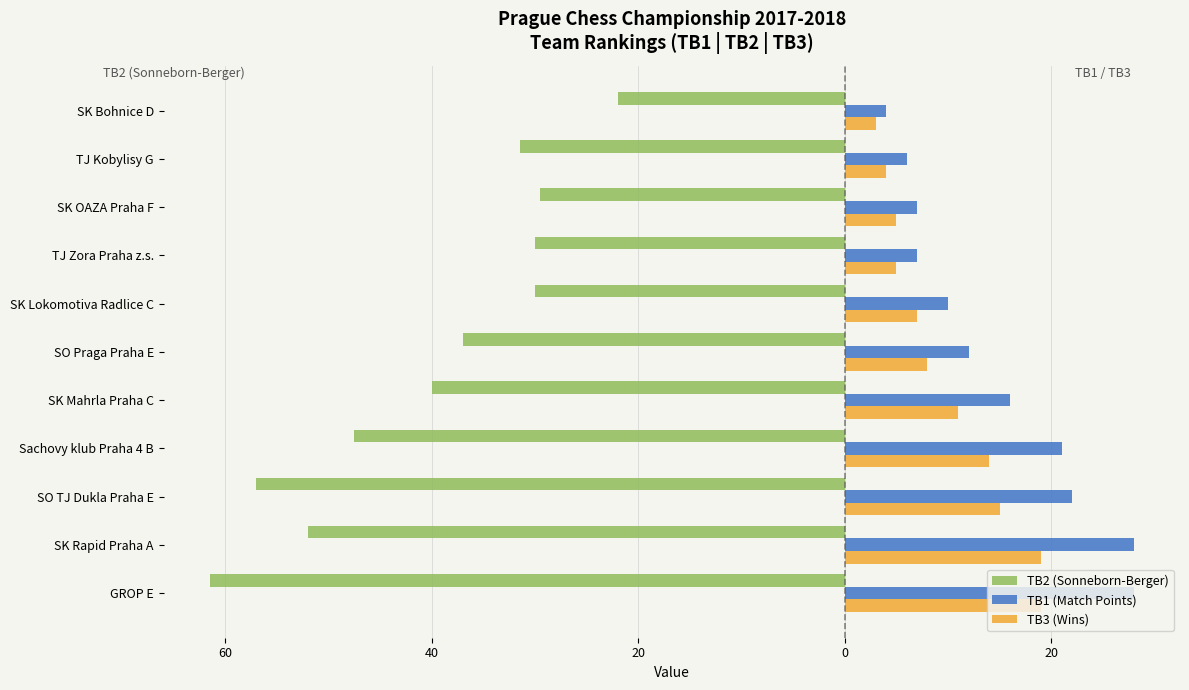

Reading left to right, what are all the values shown in this chart?

TB2 (Sonneborn-Berger): -61.5	-52.0	-57.0	-47.5	-40.0	-37.0	-30.0	-30.0	-29.5	-31.5	-22.0
TB1 (Match Points): 28.0	28.0	22.0	21.0	16.0	12.0	10.0	7.0	7.0	6.0	4.0
TB3 (Wins): 19.0	19.0	15.0	14.0	11.0	8.0	7.0	5.0	5.0	4.0	3.0